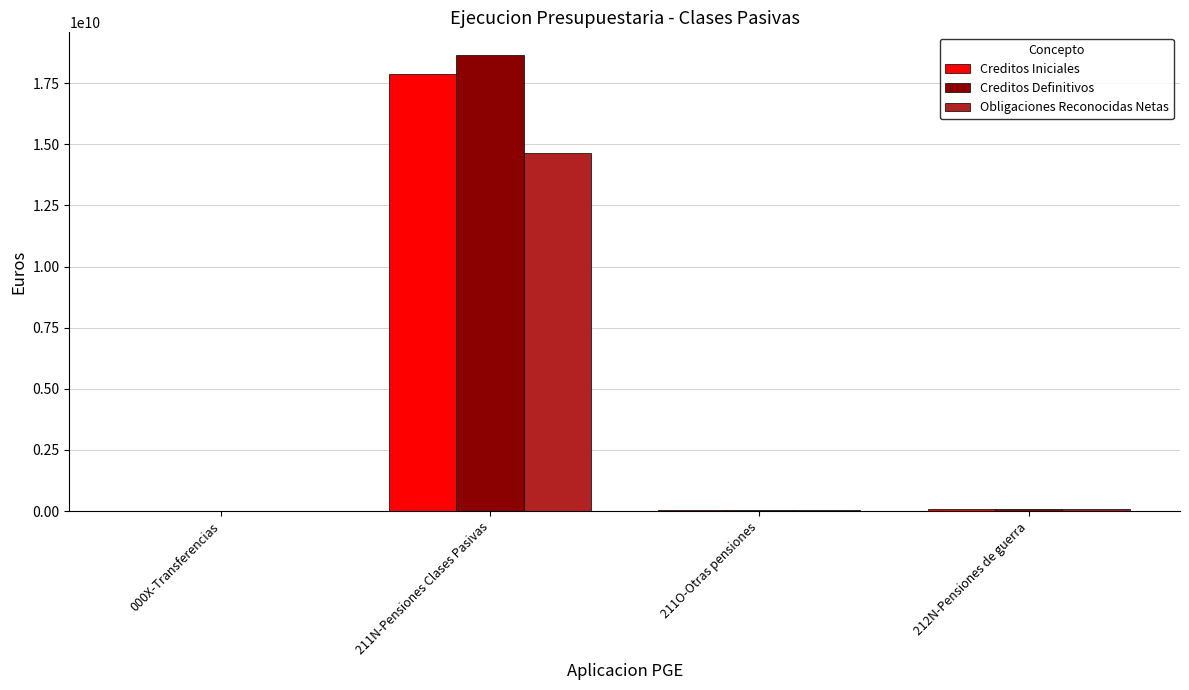

At which label does Obligaciones Reconocidas Netas reach its peak?

211N-Pensiones Clases Pasivas